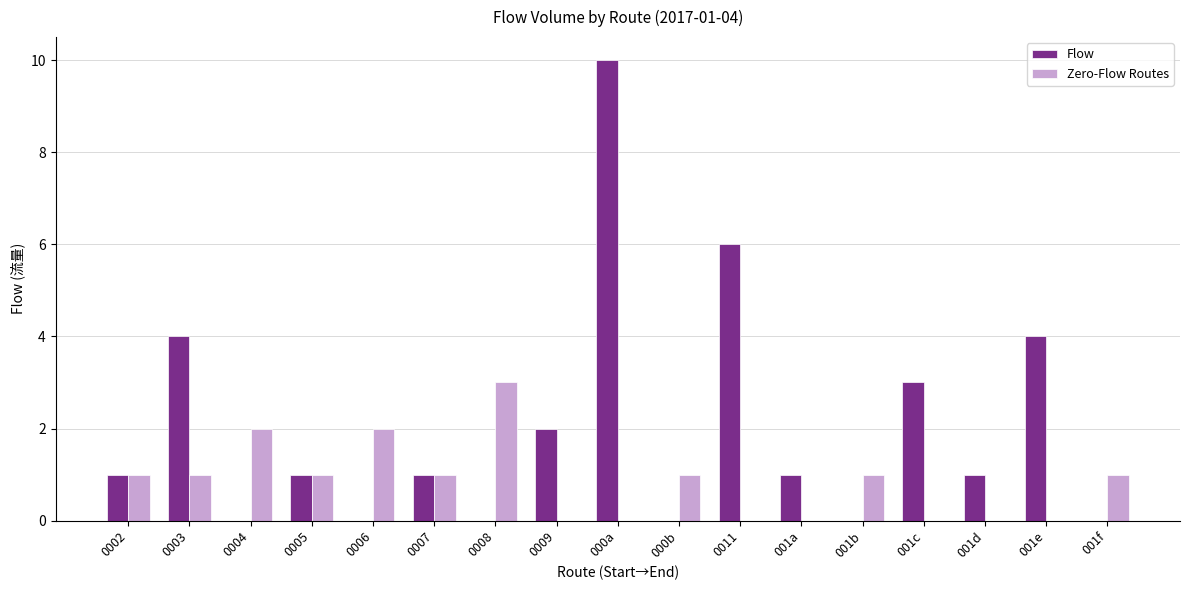

What are all the series names shown in the legend?

Flow, Zero-Flow Routes